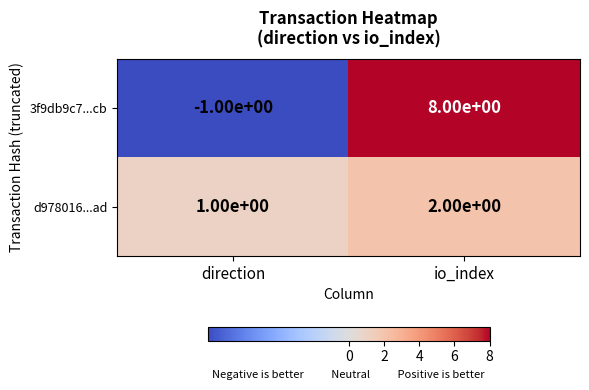

How many categories are shown in the chart?

2